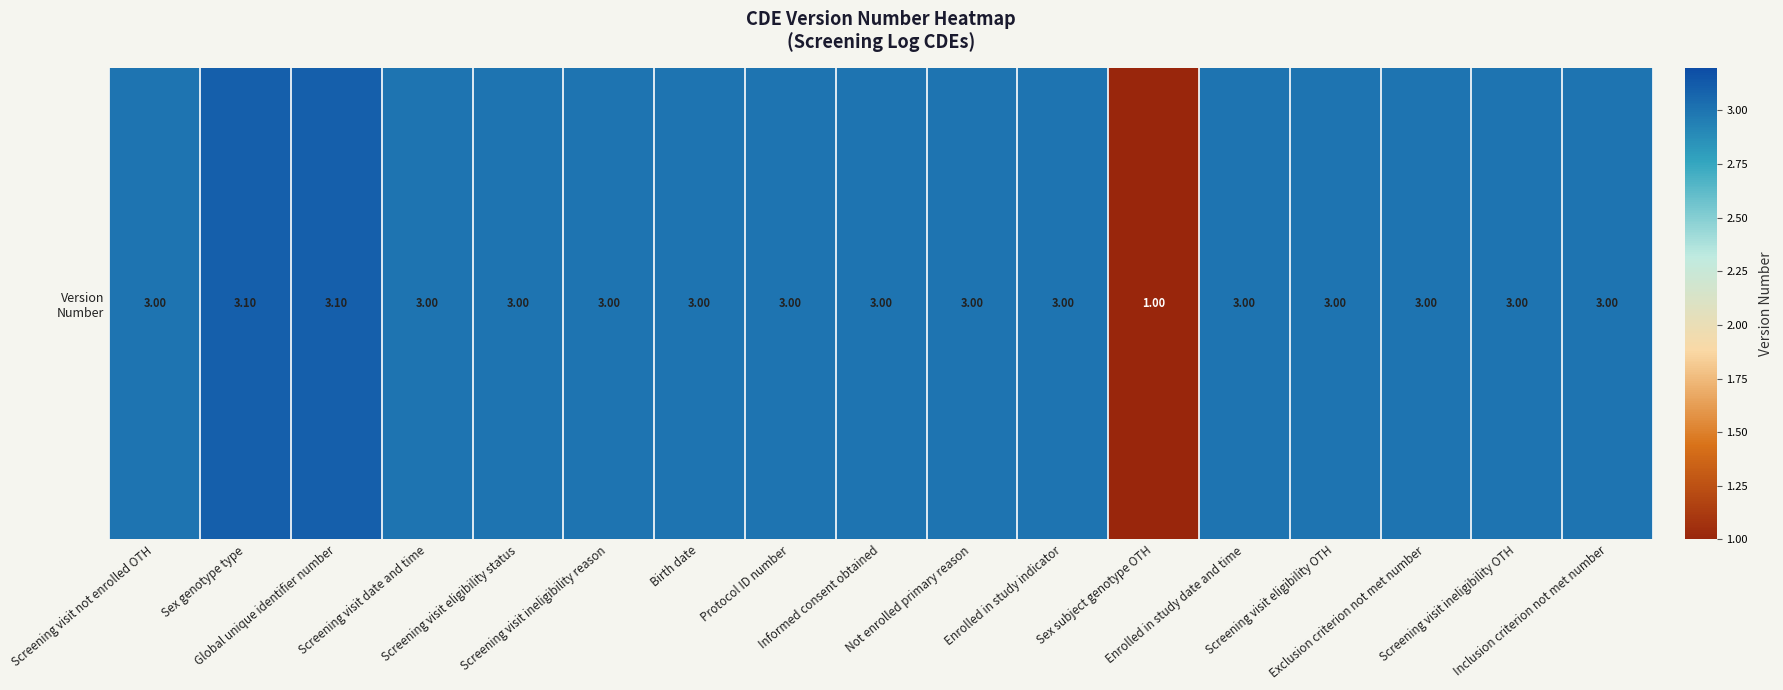

Reading right to left, transcribe all the data shown in this chart.

3.0	3.0	3.0	3.0	3.0	1.0	3.0	3.0	3.0	3.0	3.0	3.0	3.0	3.0	3.1	3.1	3.0